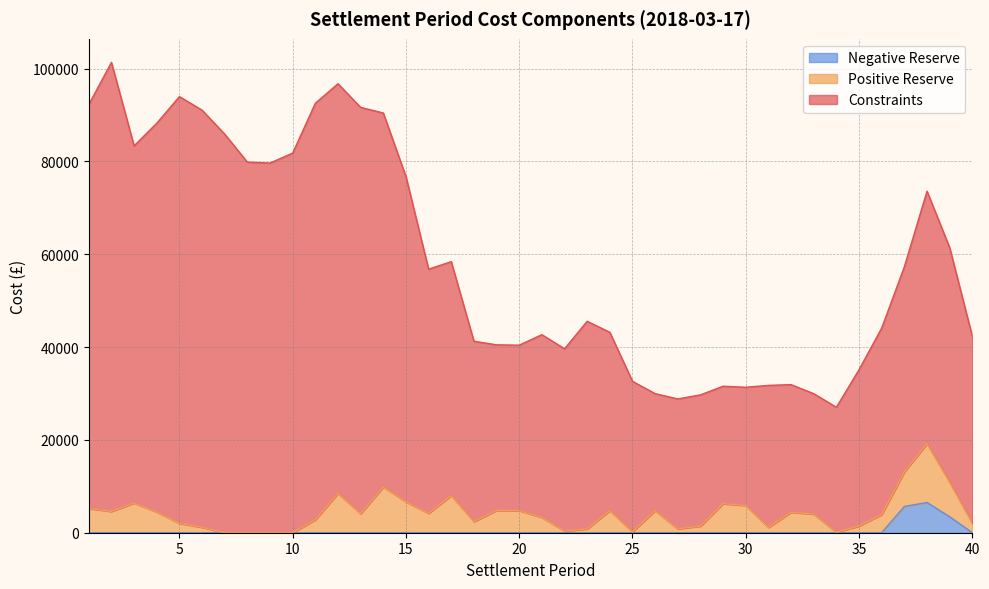

The Constraints series shows 41263.6 at 18. True or false?

True